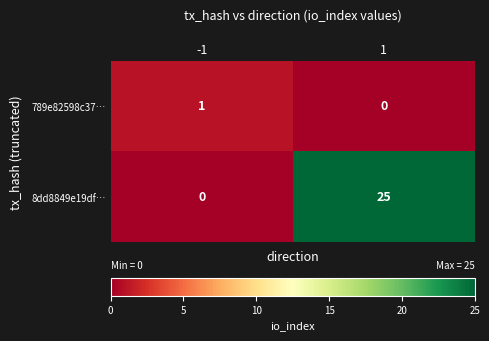

At how many categories does at least one series exceed 2?

1